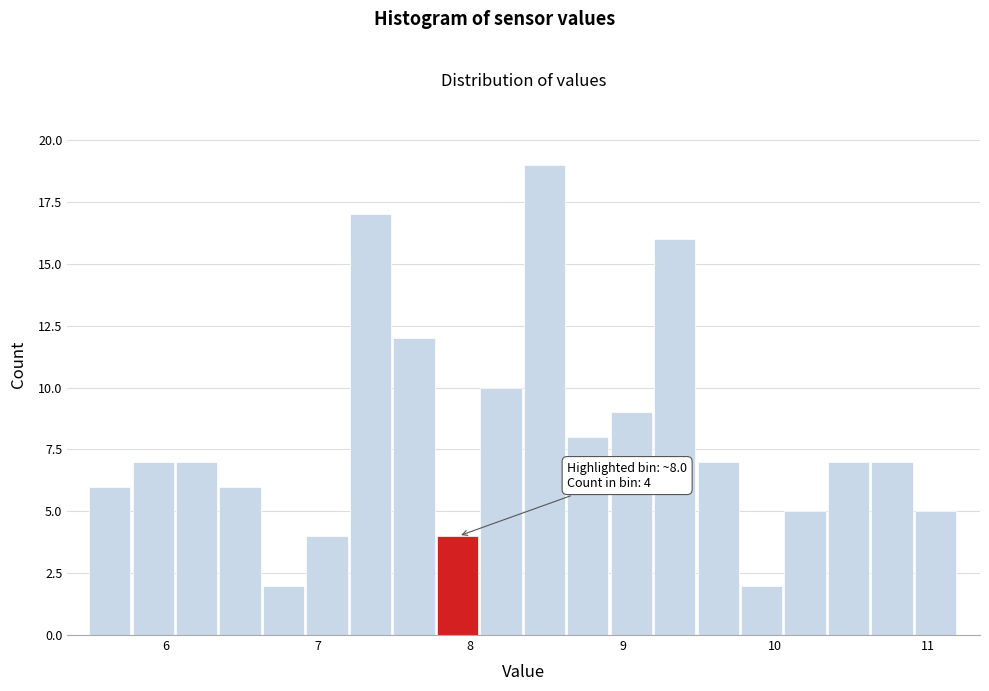

Read against the x-axis, roughly where is the centre of the tallest bar?

8.5